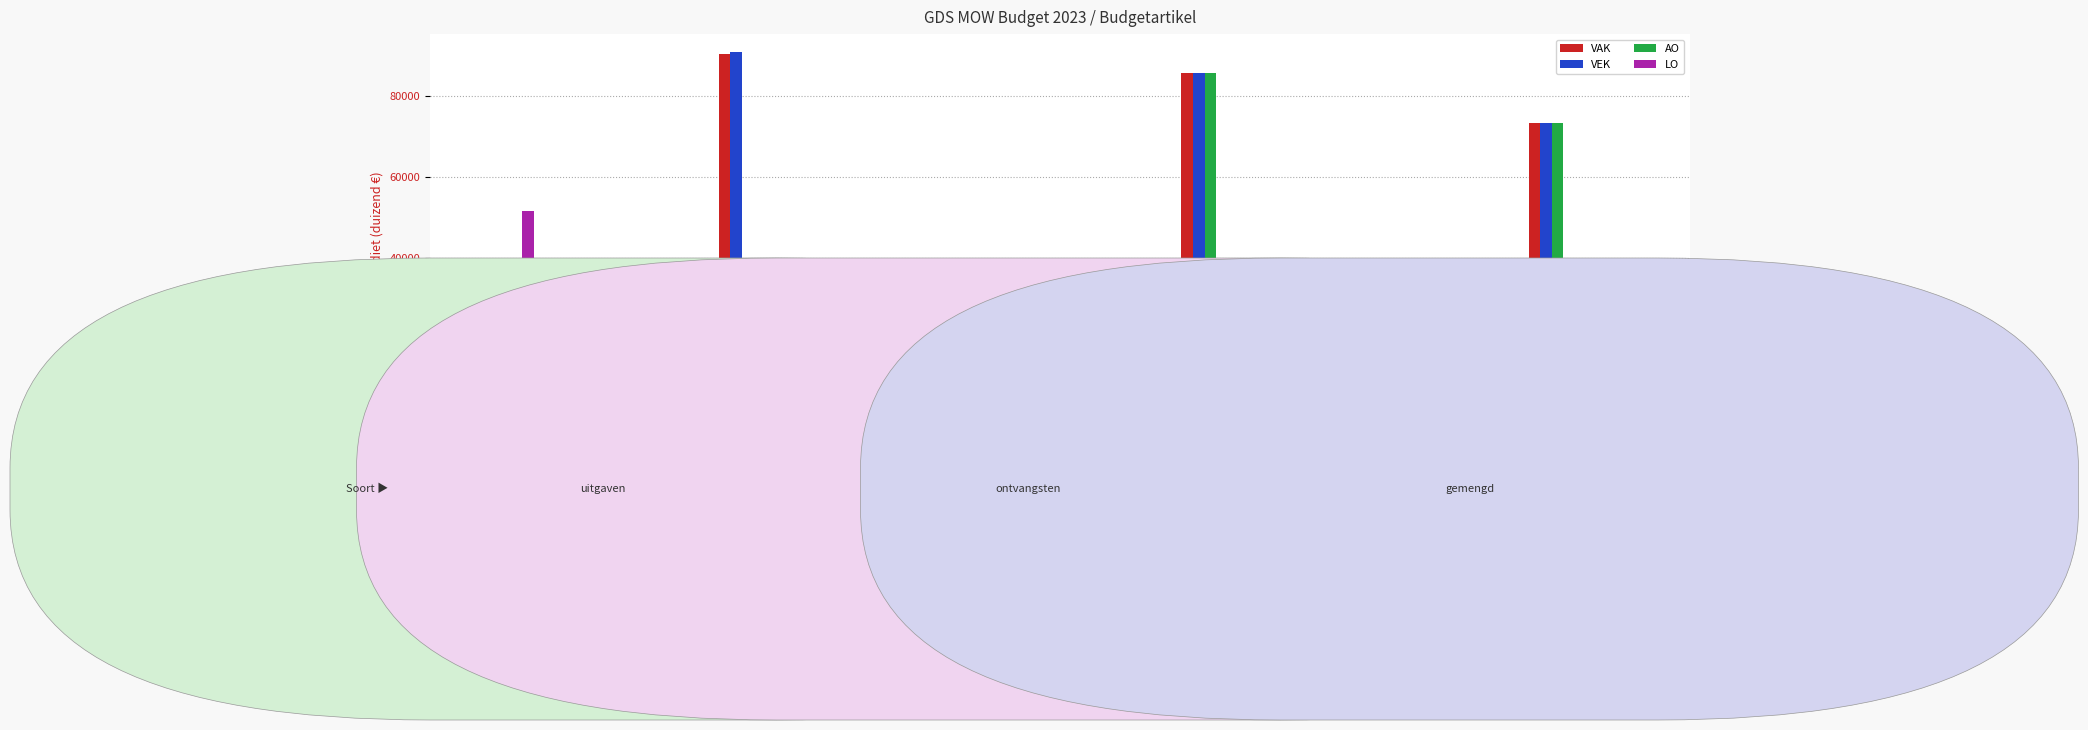

What are all the series names shown in the legend?

VAK, VEK, AO, LO